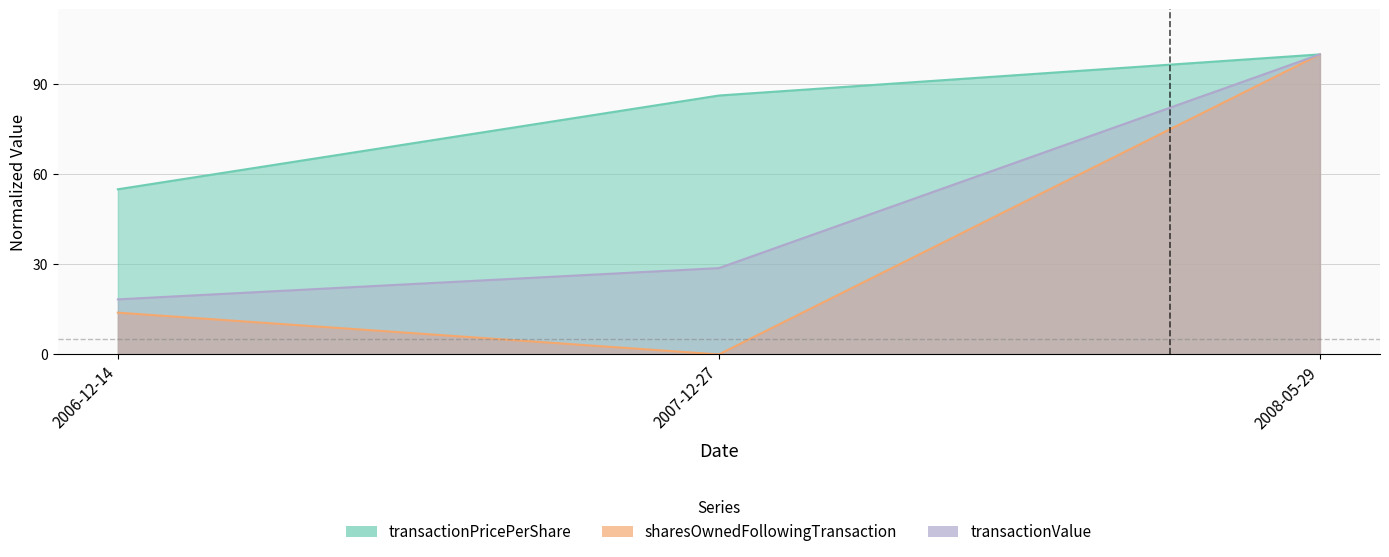

At which label is transactionPricePerShare closest to 77?

2007-12-27